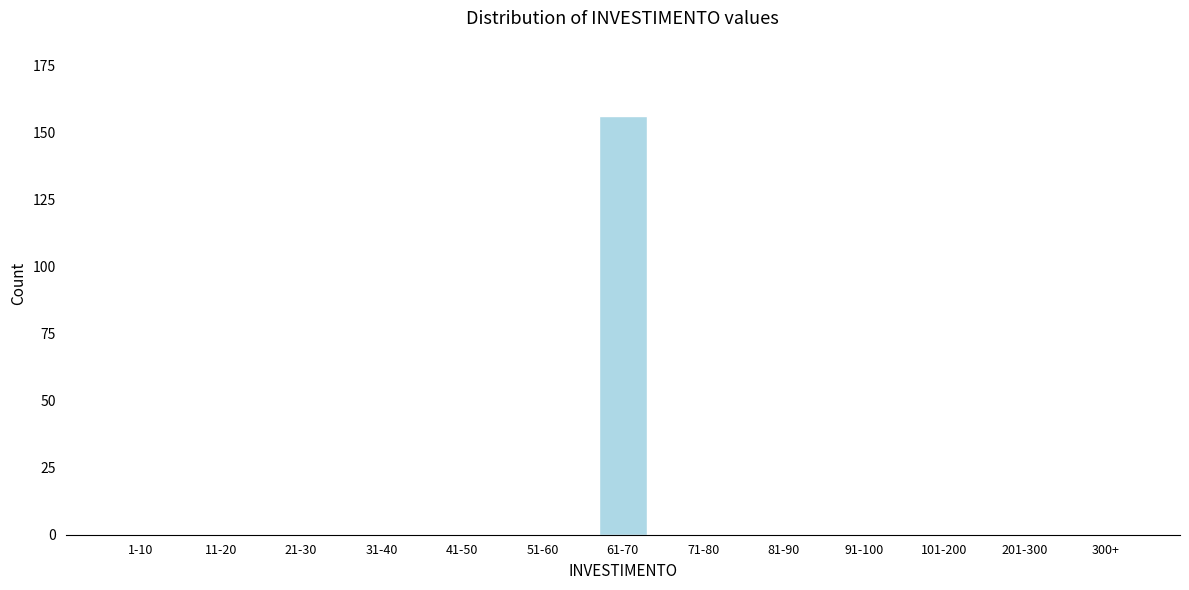

Reading left to right, transcribe all the data shown in this chart.

1-10=0	11-20=0	21-30=0	31-40=0	41-50=0	51-60=0	61-70=156	71-80=0	81-90=0	91-100=0	101-200=0	201-300=0	300+=0